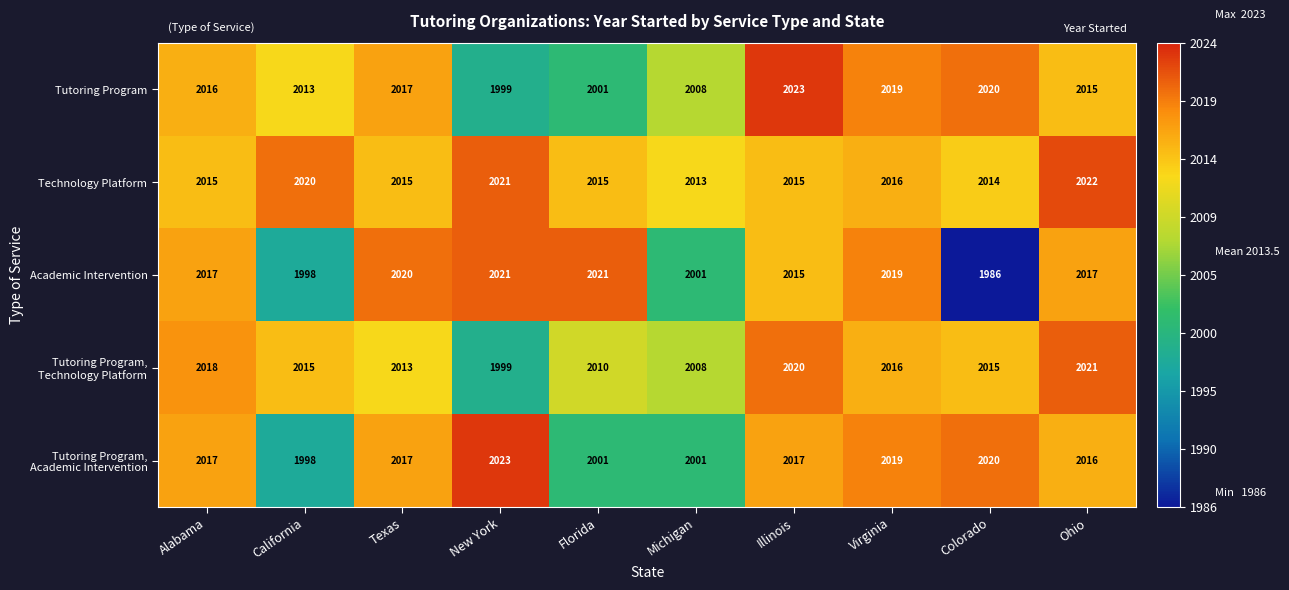

What is the sum of the Technology Platform values at Alabama and Virginia?

4031